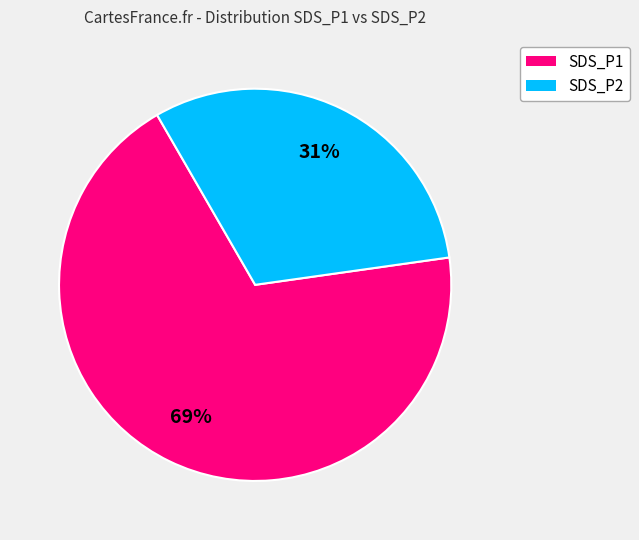

To the nearest percent, what percentage of the pie is SDS_P2?

31%